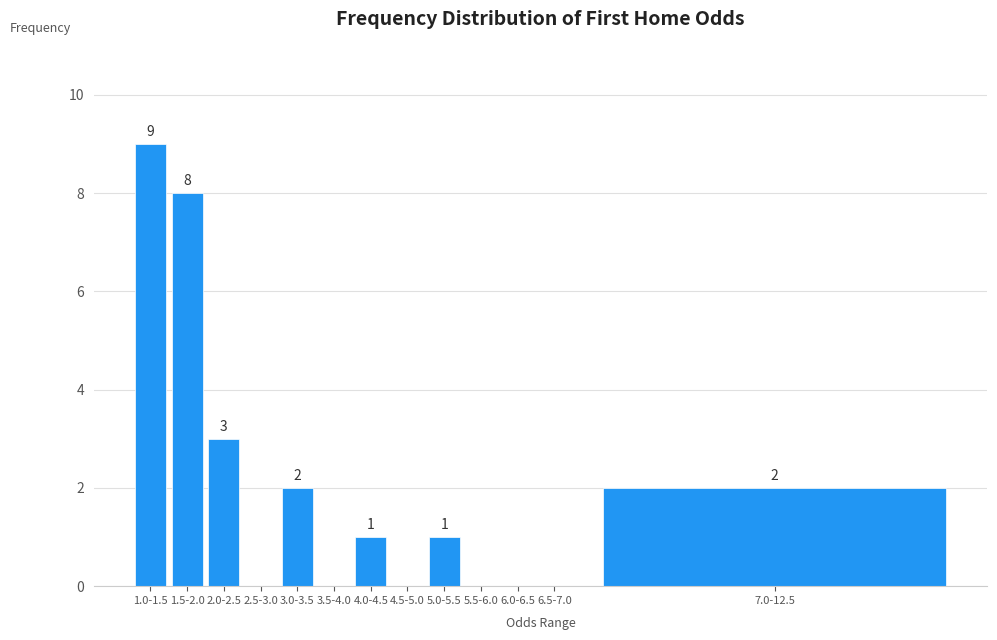

Reading left to right, extract all data points from this chart.

1.0-1.5=9	1.5-2.0=8	2.0-2.5=3	2.5-3.0=0	3.0-3.5=2	3.5-4.0=0	4.0-4.5=1	4.5-5.0=0	5.0-5.5=1	5.5-6.0=0	6.0-6.5=0	6.5-7.0=0	7.0-12.5=2